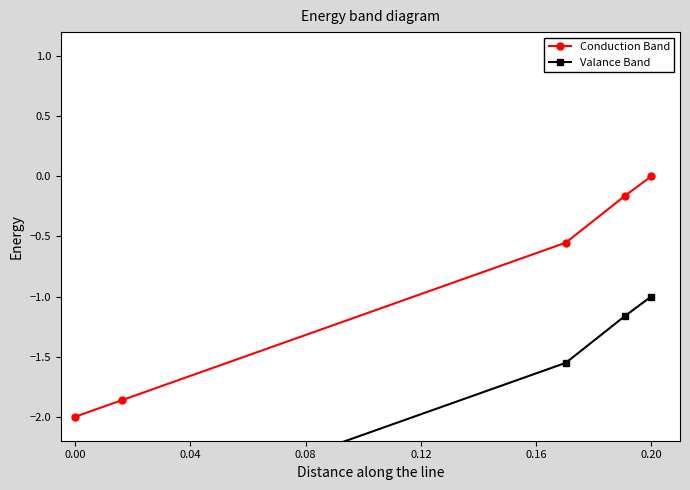

What is the sum of all Valance Band values?

-9.6